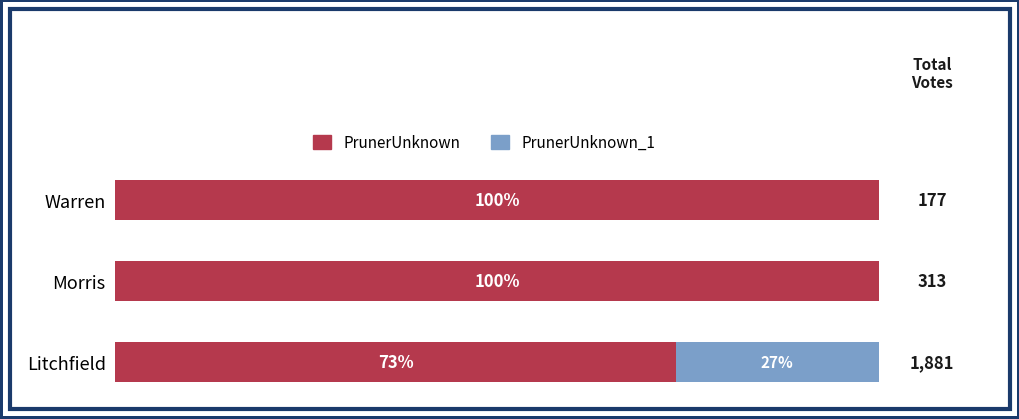

What are all the series names shown in the legend?

PrunerUnknown, PrunerUnknown_1